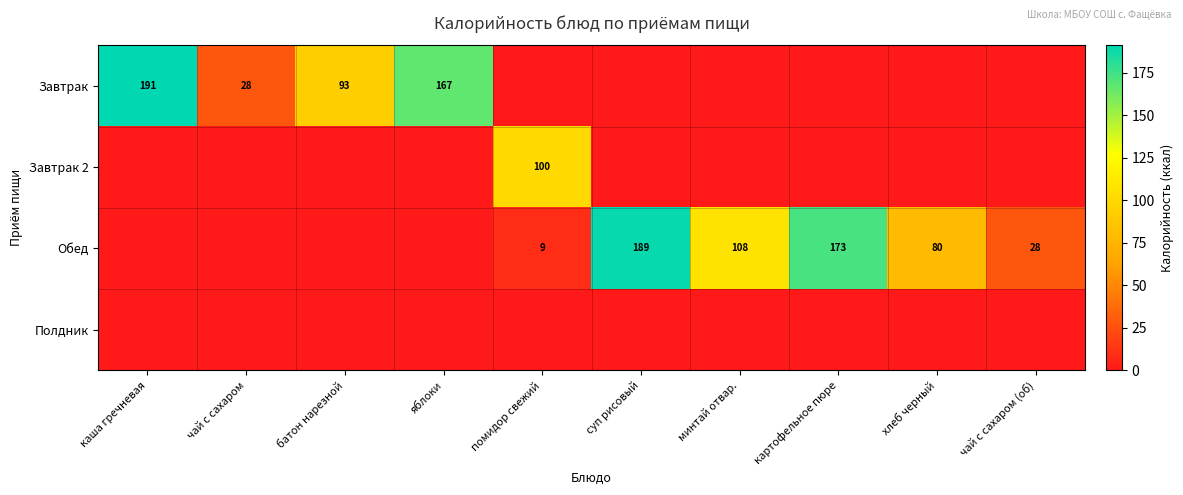

Is it true that Обед equals 80 at хлеб черный?

True